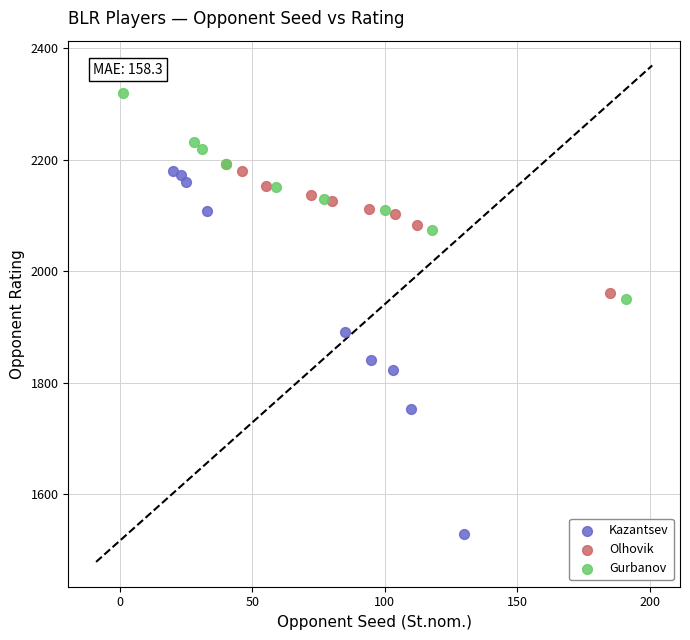

What are all the series names shown in the legend?

Kazantsev, Olhovik, Gurbanov